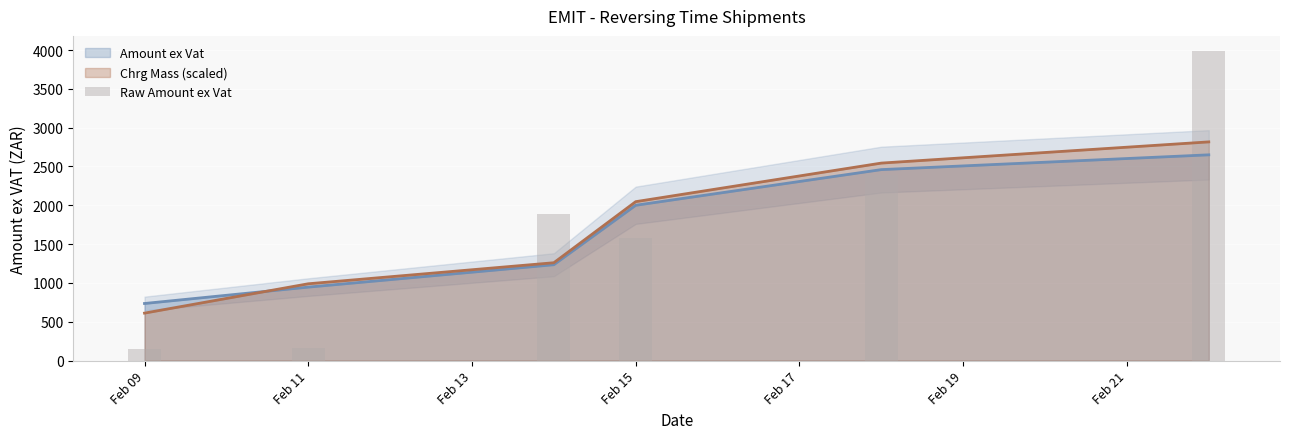

What is the greatest value displayed?

3983.0